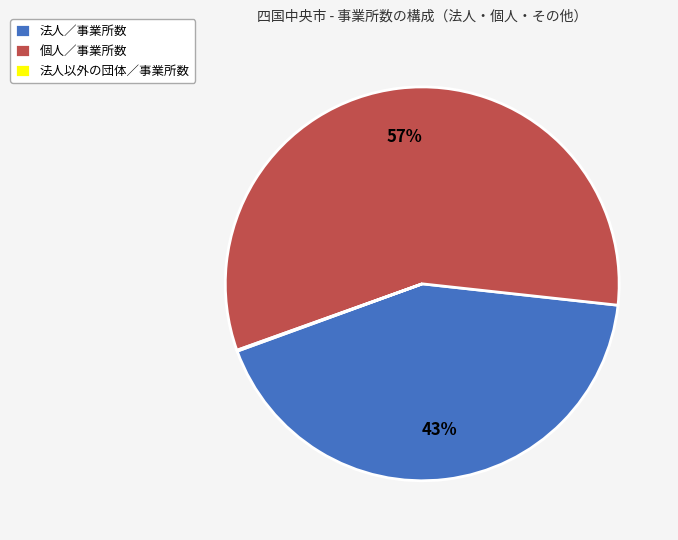

To the nearest percent, what is the average slice percentage?

33%